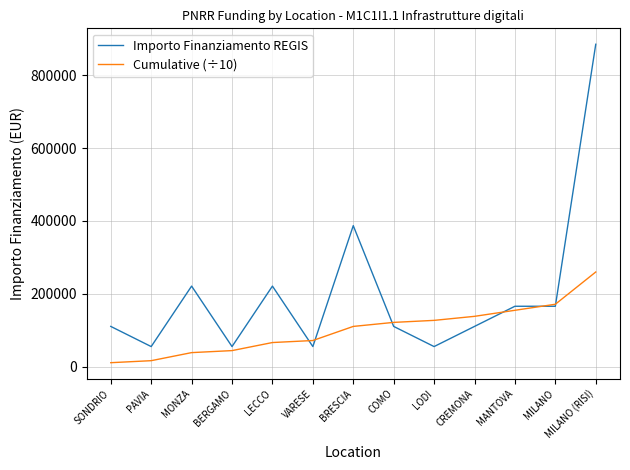

Rank the series at LODI from lowest to highest value.

Importo Finanziamento REGIS, Cumulative (÷10)